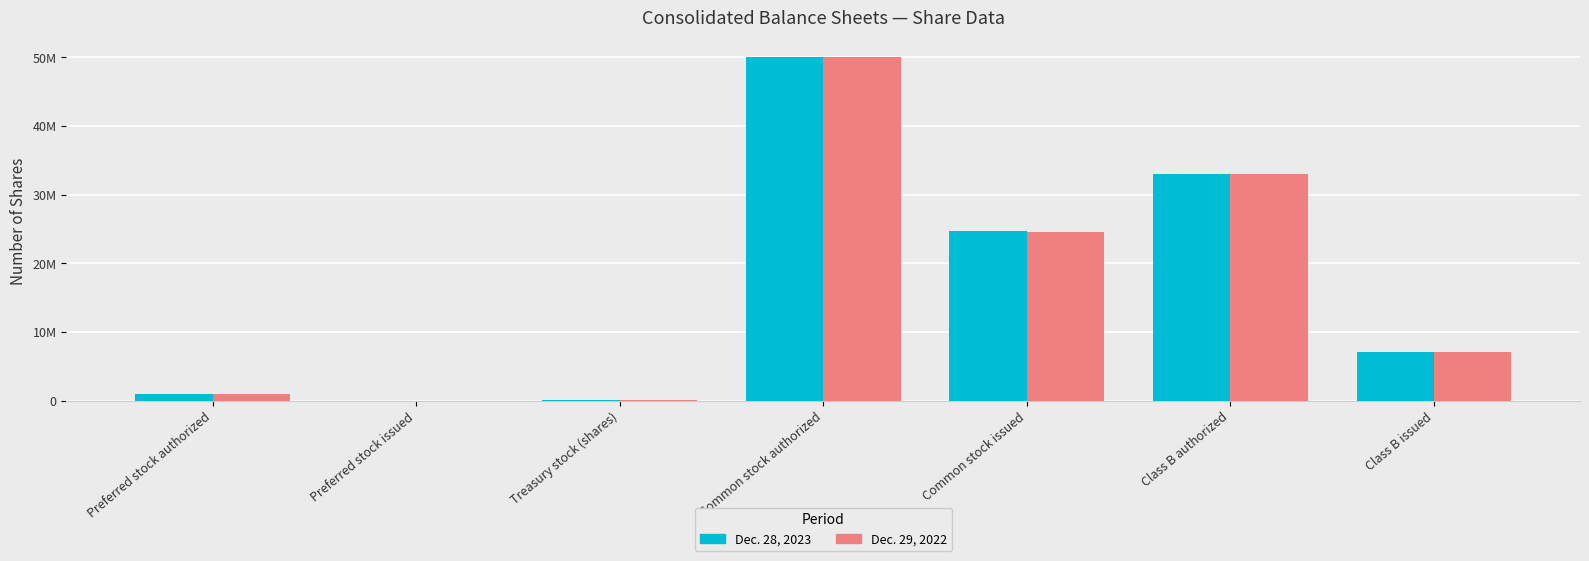

At which label does Dec. 28, 2023 reach its minimum?

Preferred stock issued